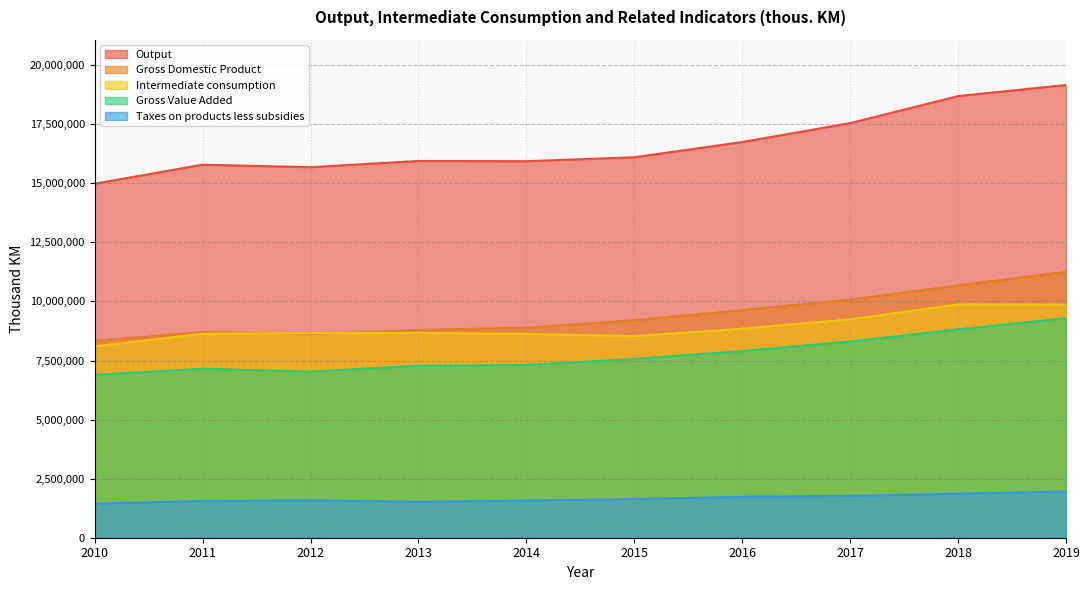

At how many categories does at least one series exceed 13258954?

10